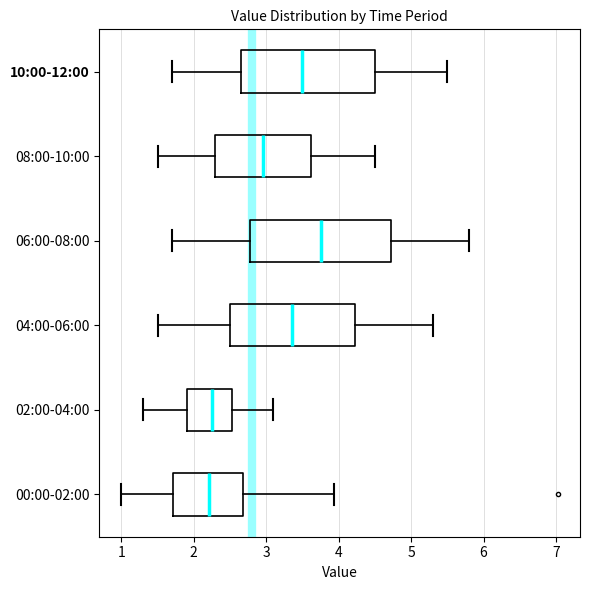

Reading bottom to top, read every box against the x-axis: the position of its median line, the range the box covers, and the ends of its whiskers. The values are not printed on the chart, so give them approximately, as read against the axis.

00:00-02:00: median 2.2, box 1.7 to 2.7, whiskers 1.0 to 3.9
02:00-04:00: median 2.3, box 1.9 to 2.5, whiskers 1.3 to 3.1
04:00-06:00: median 3.4, box 2.5 to 4.2, whiskers 1.5 to 5.3
06:00-08:00: median 3.8, box 2.8 to 4.7, whiskers 1.7 to 5.8
08:00-10:00: median 3.0, box 2.3 to 3.6, whiskers 1.5 to 4.5
10:00-12:00: median 3.5, box 2.7 to 4.5, whiskers 1.7 to 5.5